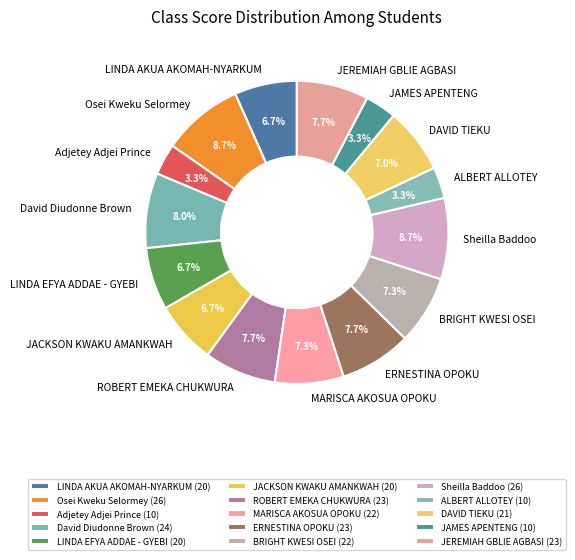

What percentage is the Sheilla Baddoo slice, to the nearest percent?

9%